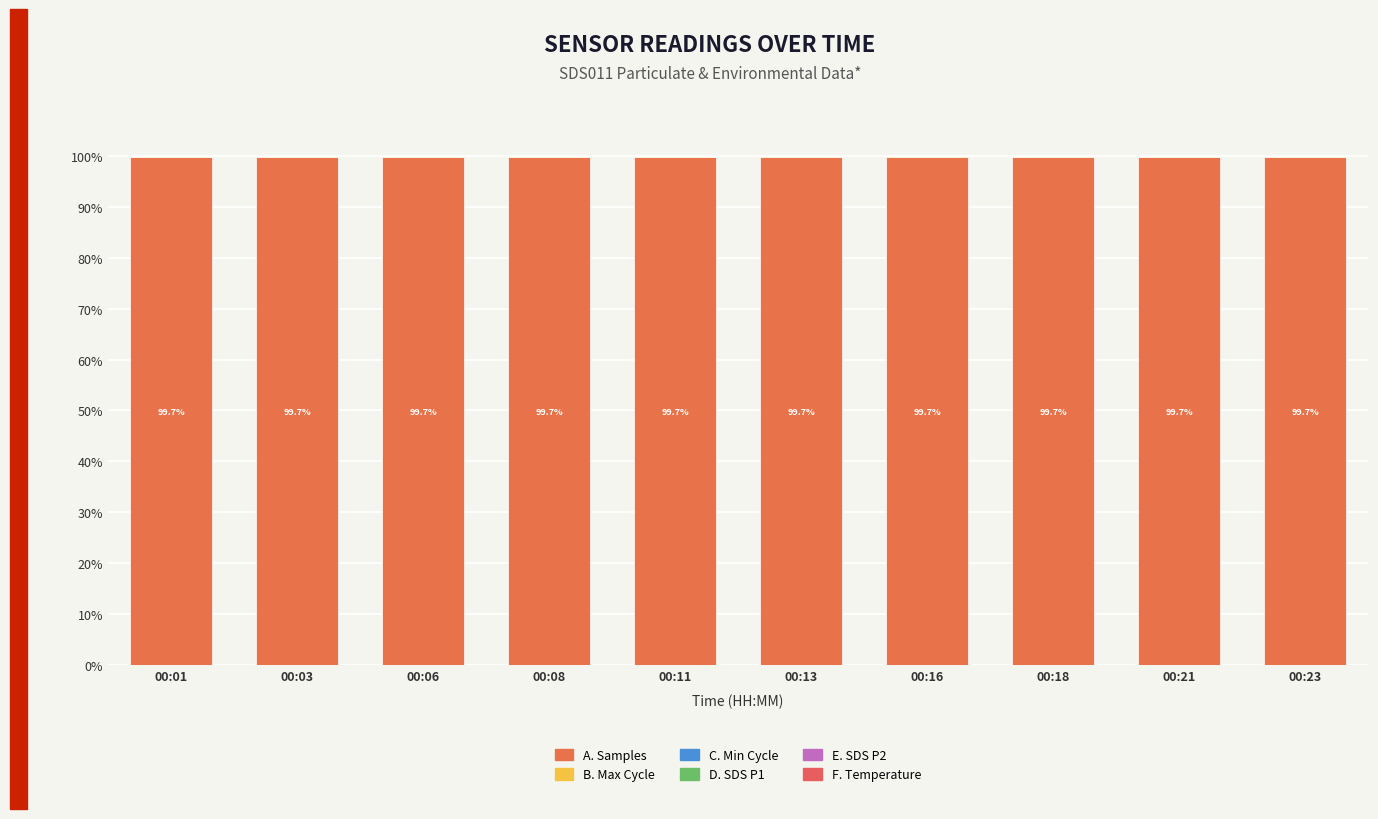

How many data points does each series have?

10